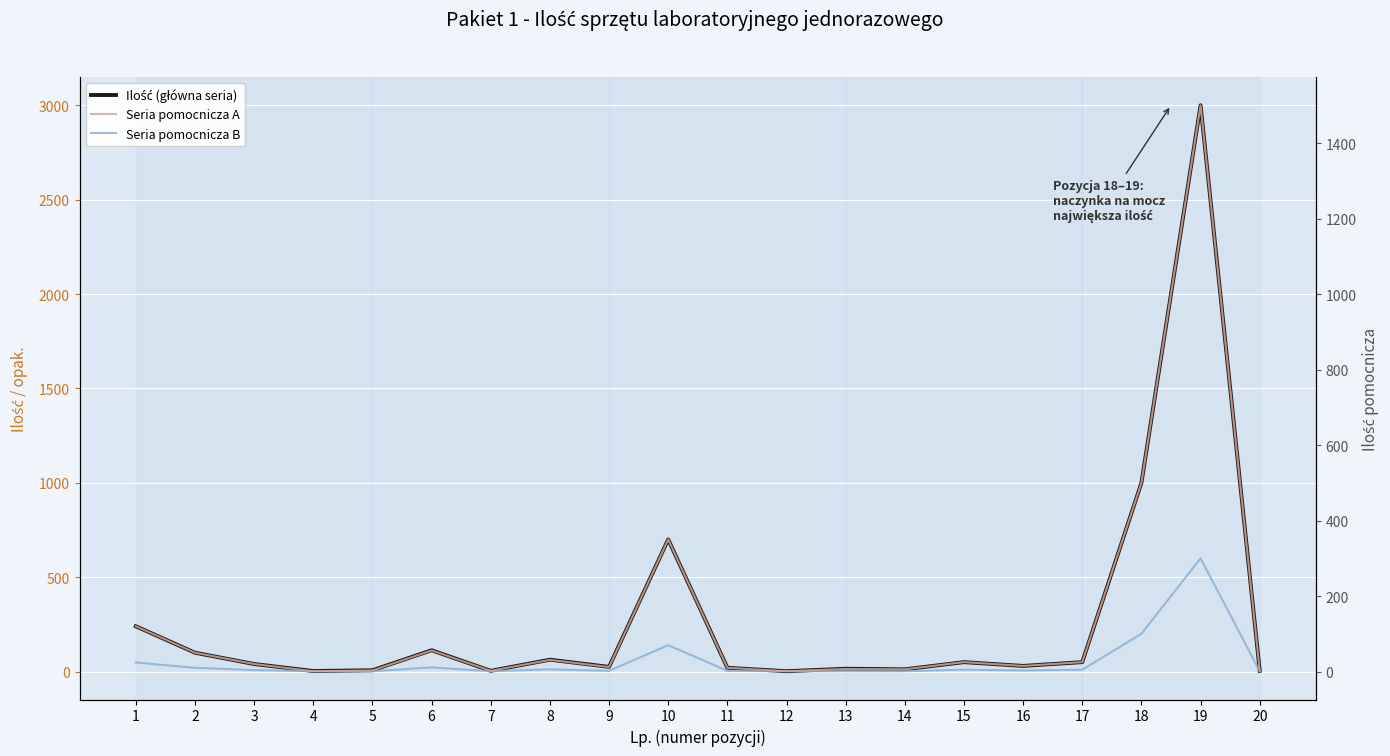

In Ilość (główna seria), how many points are higher than both neighbors (excluding endpoints)?

6